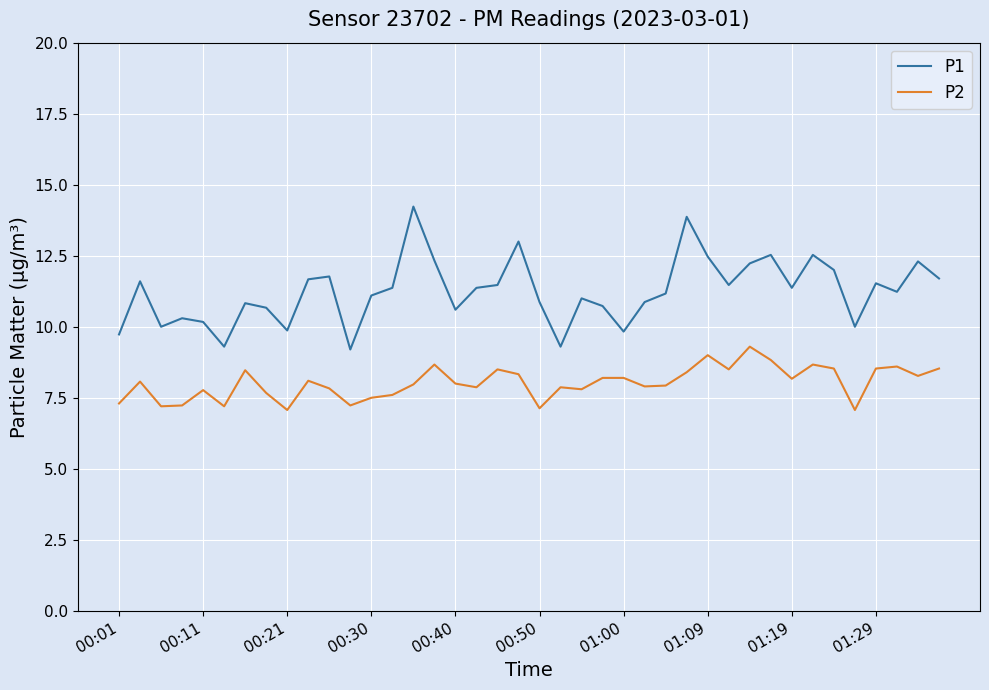

Which series has the largest total across all categories?

P1